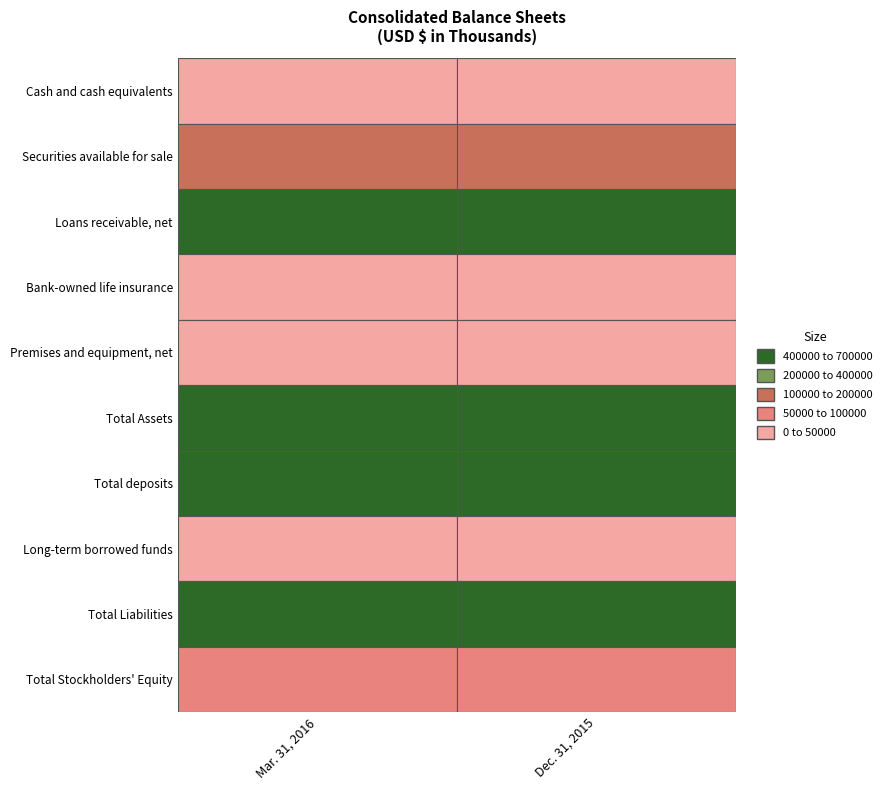

What is the total value across all series at 1?

2307665